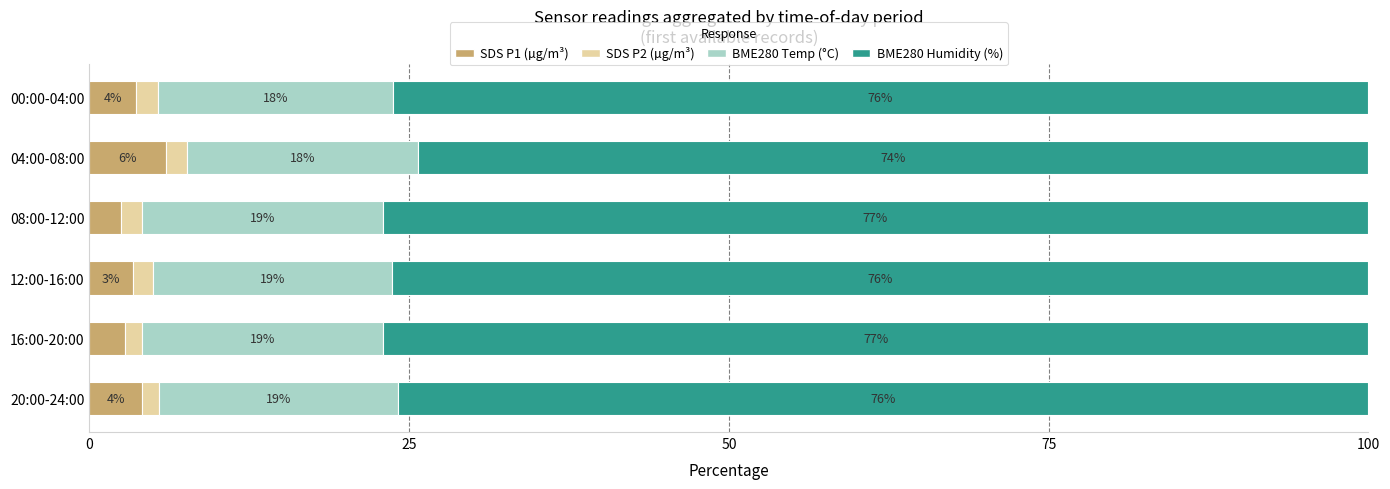

What is the total value across all series at 00:00-04:00?

100.0